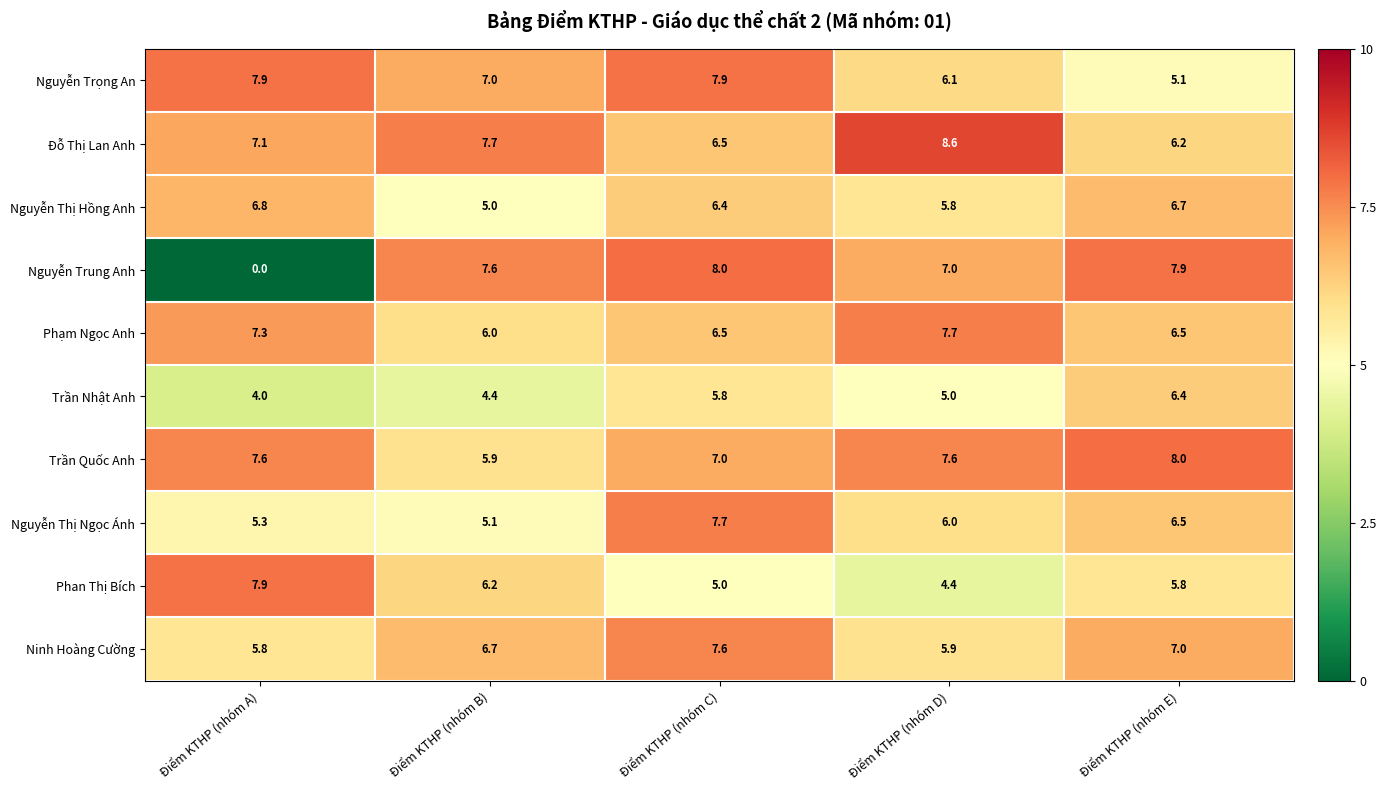

What is the difference between the second highest and second lowest values in the Phan Thị Bích series?

1.2